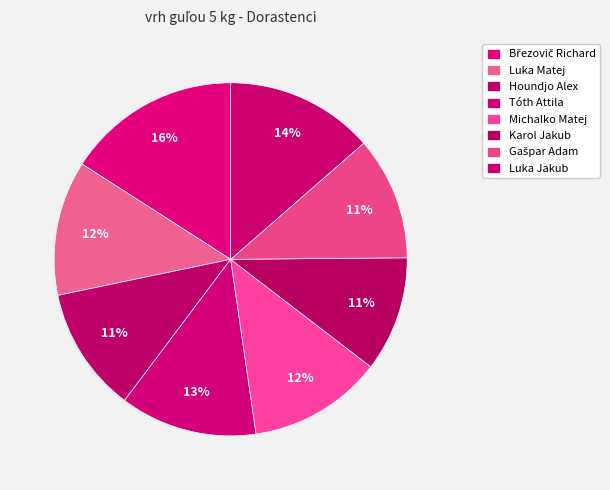

What is the change in value from Tóth Attila to Michalko Matej?

-0.3